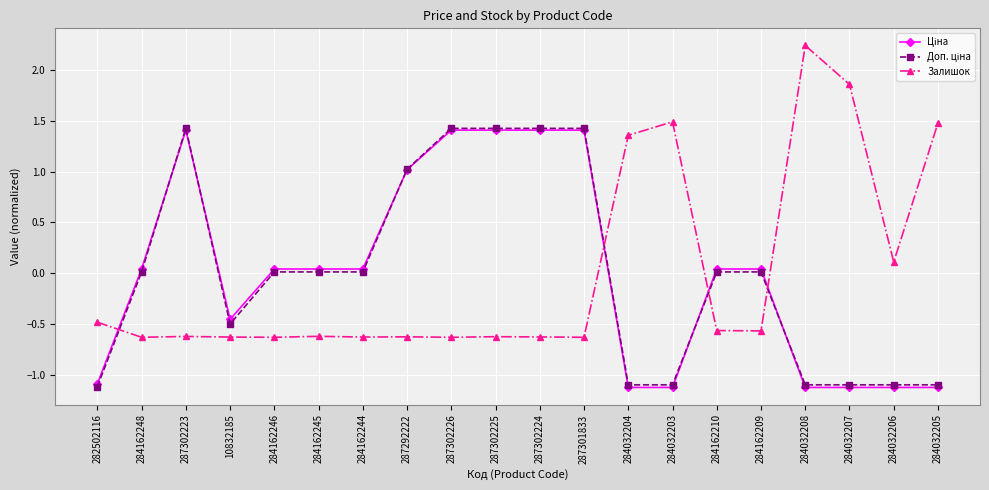

Is it true that Залишок equals -0.6 at 287301833?

True